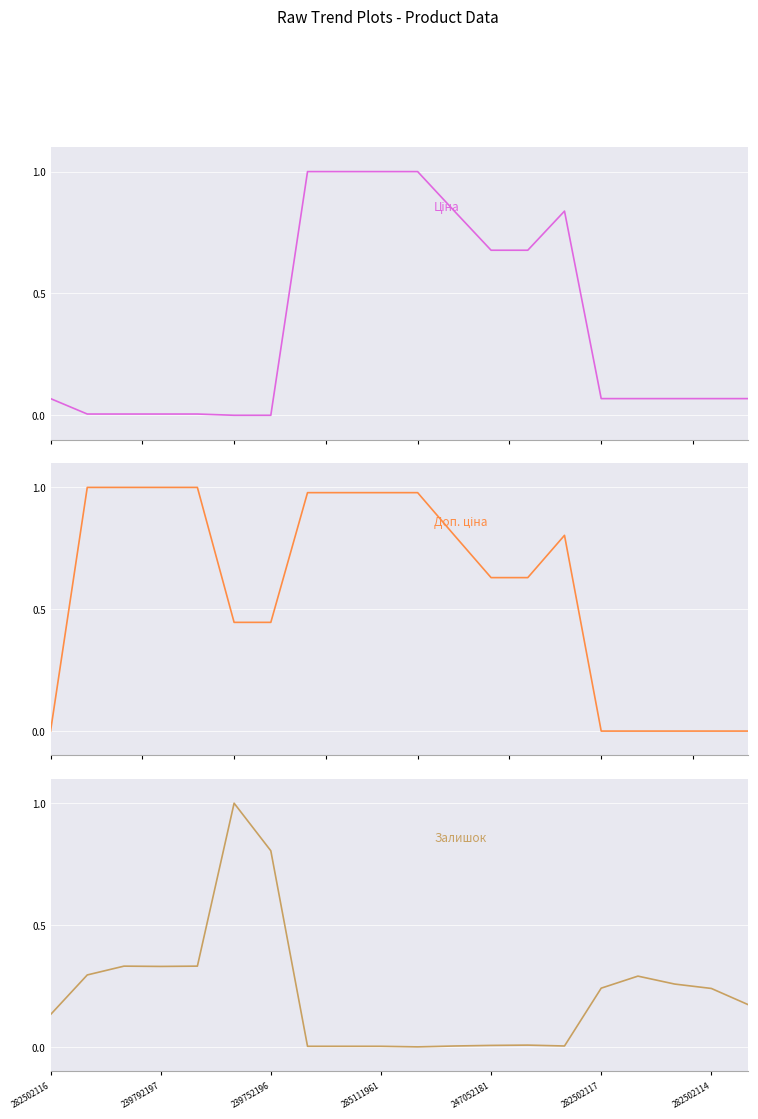

How many lines are shown in the chart?

3